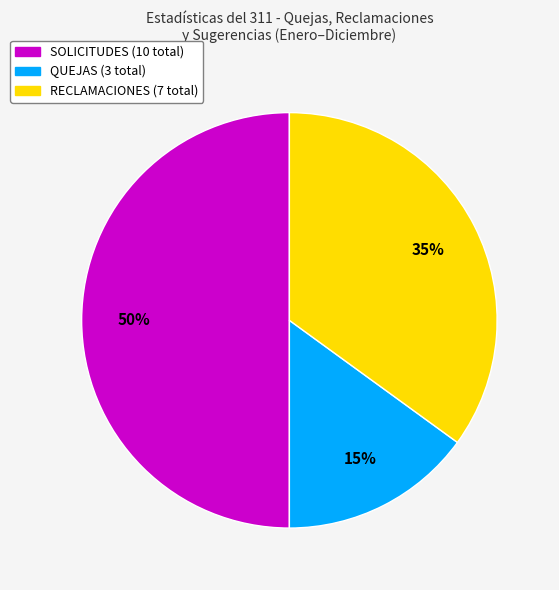

To the nearest percent, what is the difference between the largest and smallest slice percentages?

35%